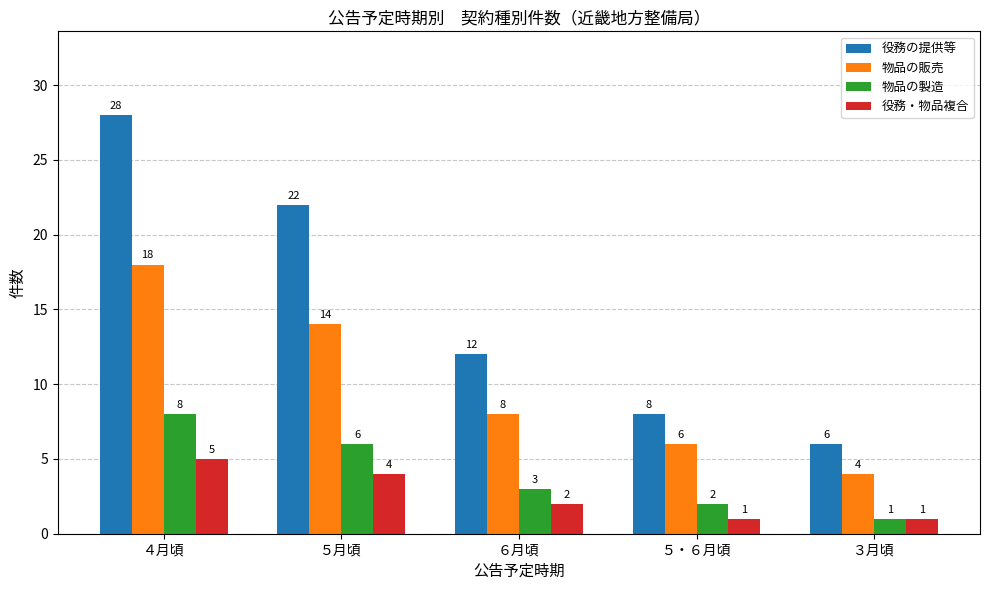

Between ４月頃 and ５月頃, which series saw the biggest shift?

役務の提供等